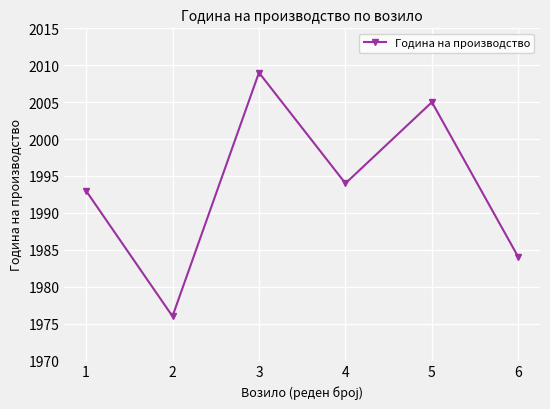

What is the change in value from 1 to 3?

+16